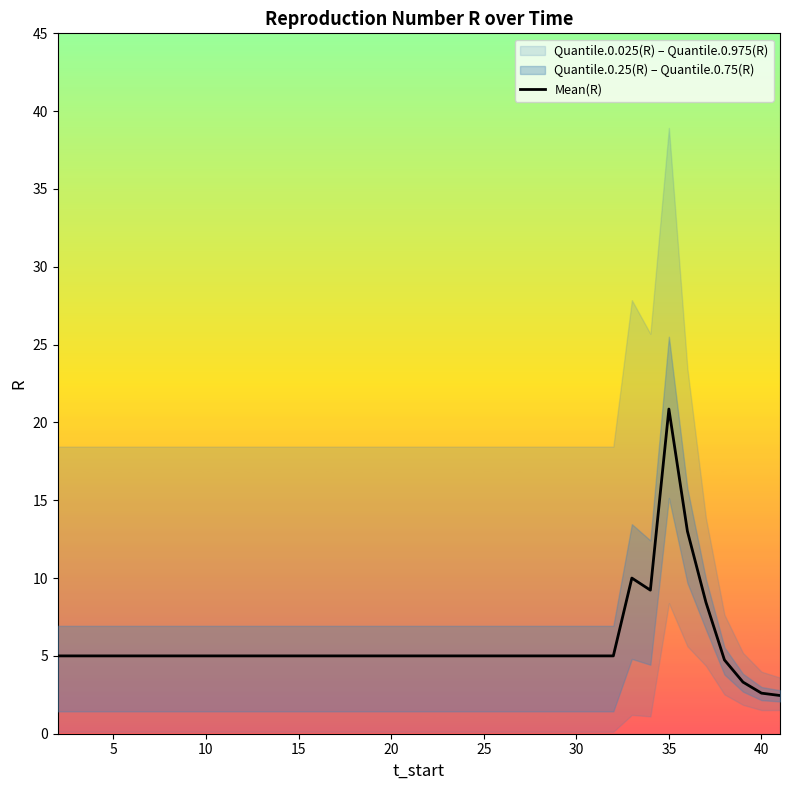

True or false: there are more than 2 points higher than both neighbors.

False